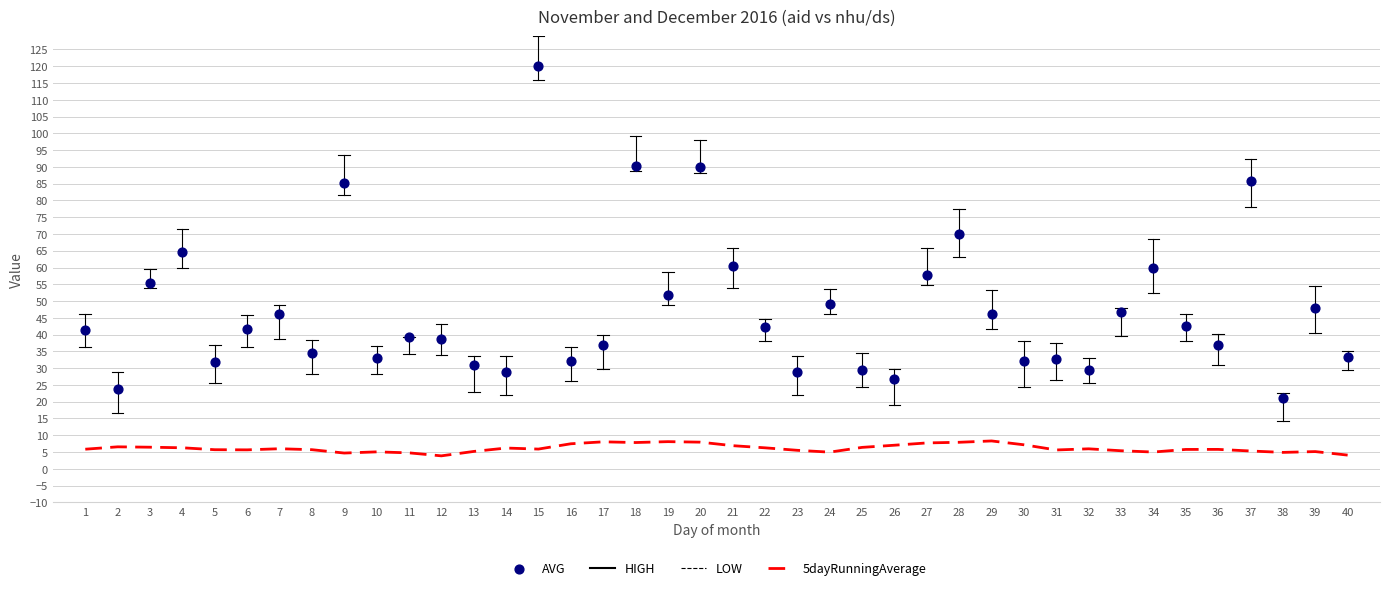

What is the minimum value for 5dayRunningAverage?

3.9